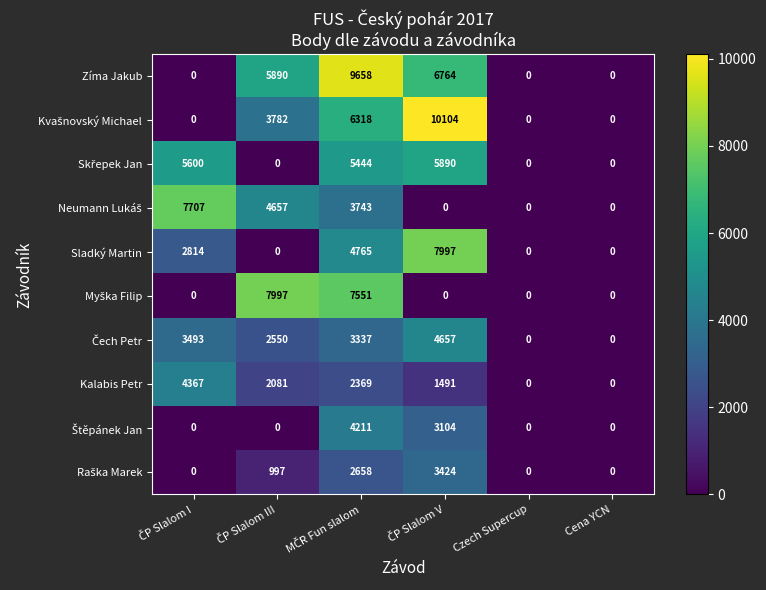

Is it true that Sladký Martin equals 0 at Cena YCN?

True